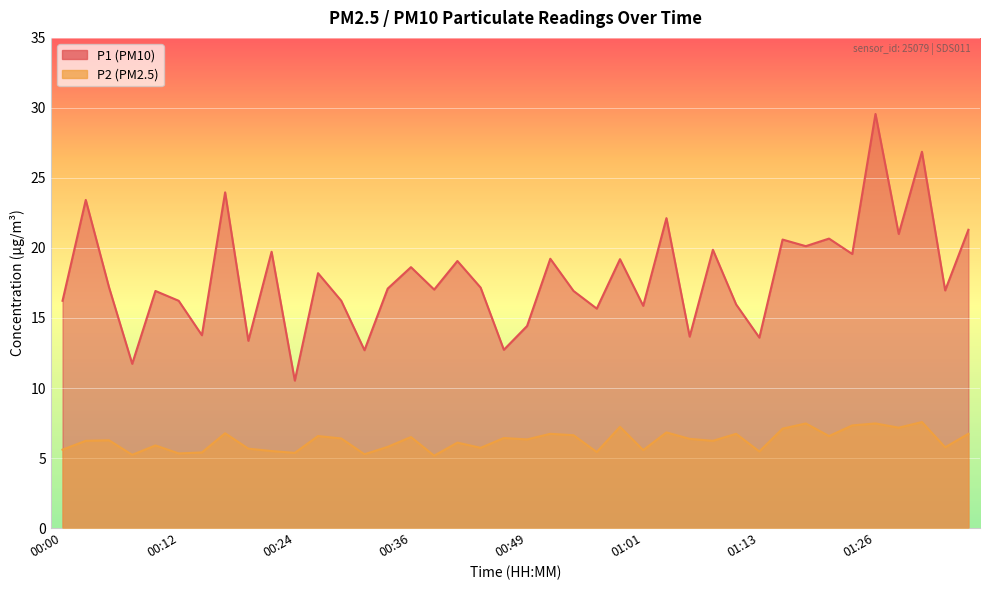

True or false: P2 and P1 cross at least once.

False